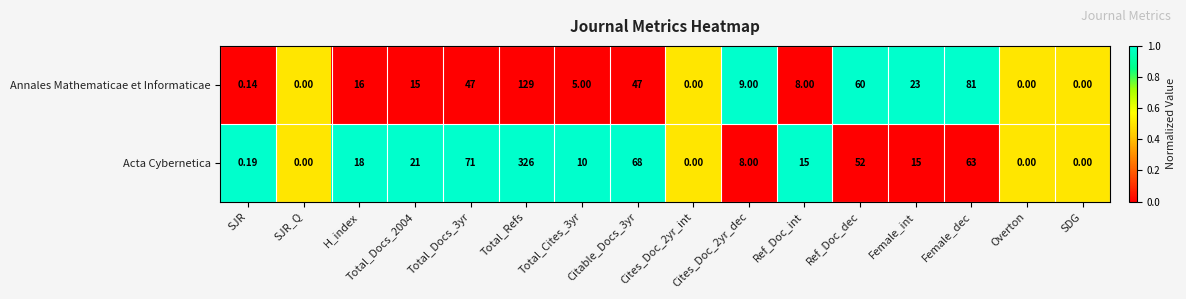

At which label does Annales Mathematicae et Informaticae first exceed 15?

H_index